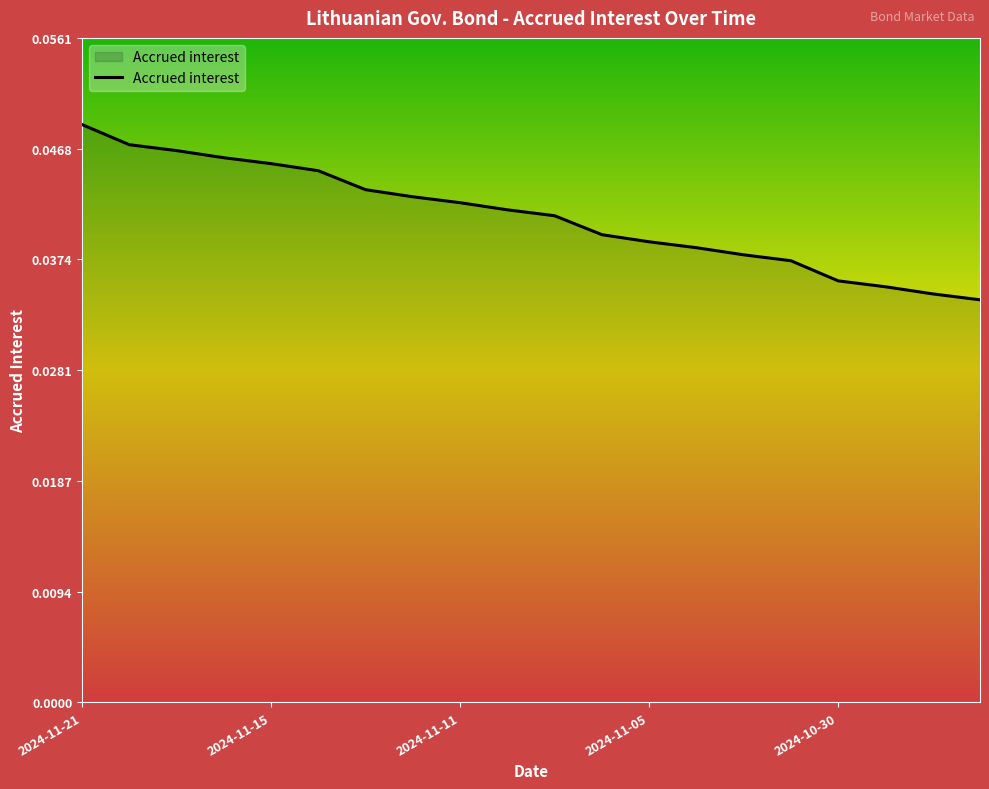

How many lines are shown in the chart?

1